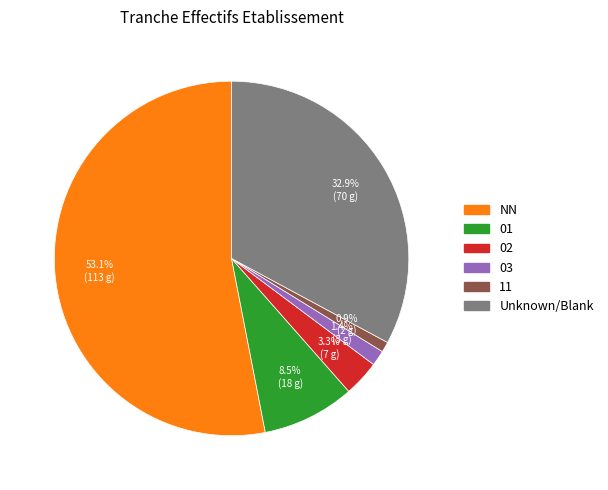

How many slices are in this pie chart?

6